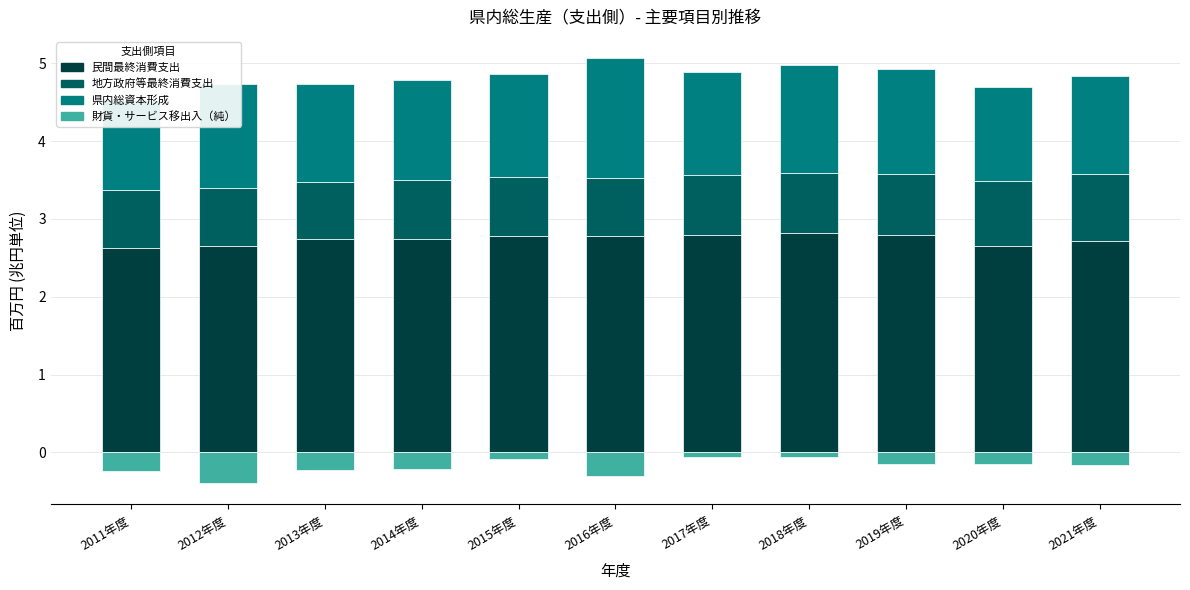

What is the greatest value displayed?

2.8